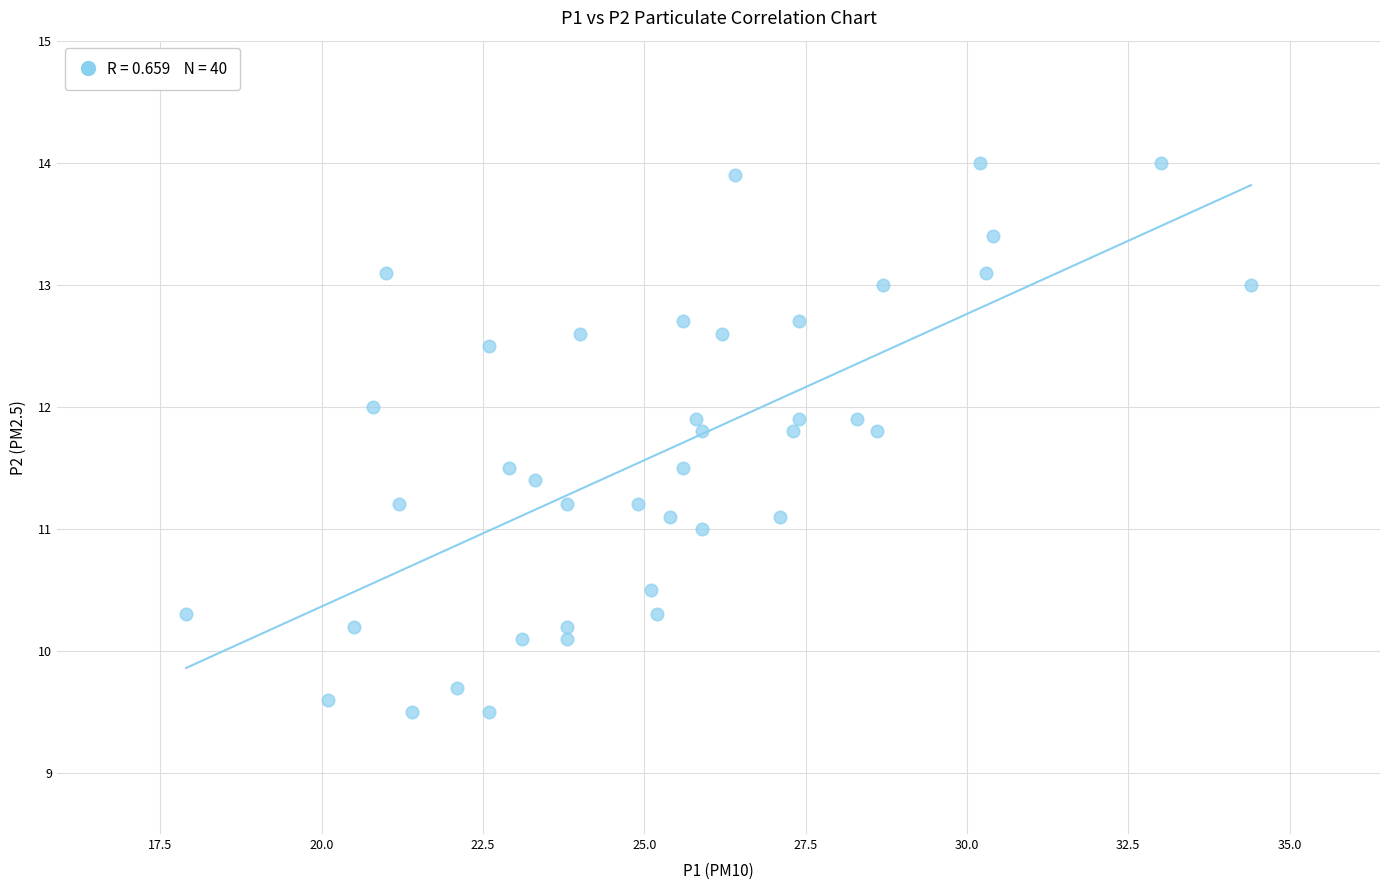

What is the range of Y values (max minus min)?

4.5